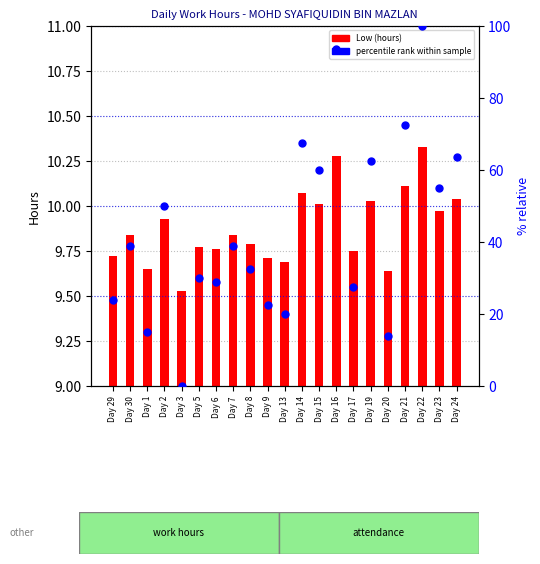

Is the value of percentile rank at Day 24 greater than the value of Low (hours) at Day 7?

Yes